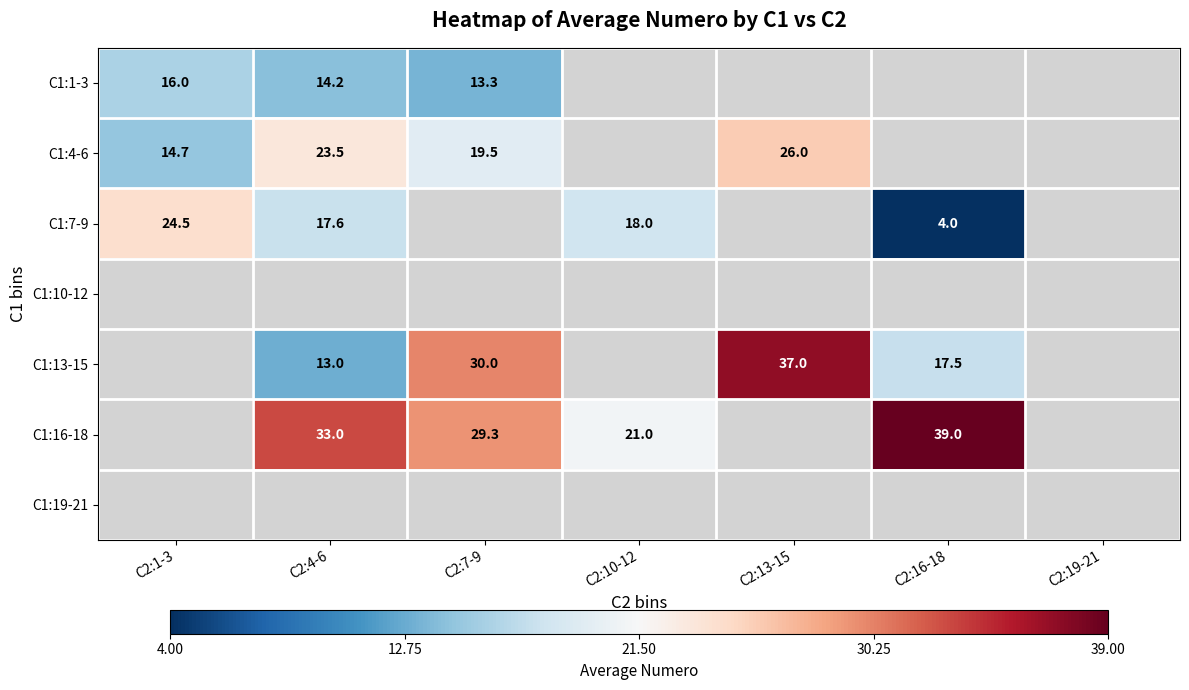

The value of C1:1-3 at C2:4-6 is 14.2. True or false?

True